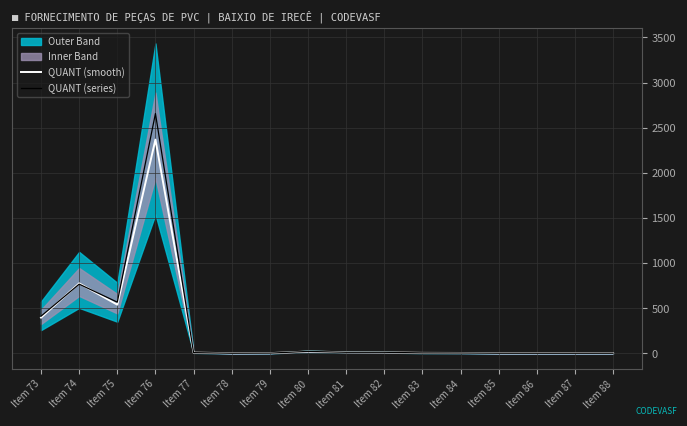

Does the chart display data point markers on the line(s)?

No